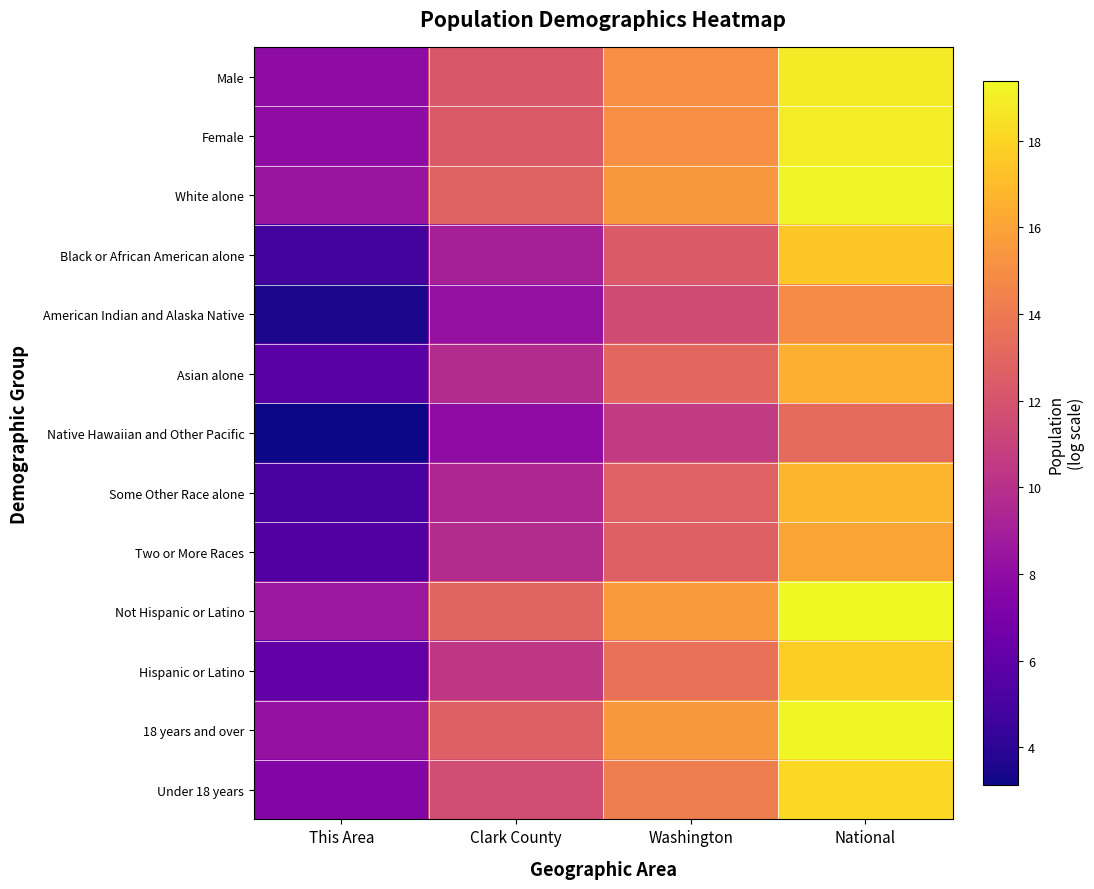

Reading right to left, what are all the values shown in this chart?

Male: National=18.8	Washington=15.0	Clark County=12.3	This Area=7.9
Female: National=18.9	Washington=15.0	Clark County=12.3	This Area=7.9
White alone: National=19.2	Washington=15.5	Clark County=12.8	This Area=8.4
Black or African American alone: National=17.5	Washington=12.4	Clark County=9.0	This Area=4.9
American Indian and Alaska Native: National=14.9	Washington=11.6	Clark County=8.2	This Area=3.5
Asian alone: National=16.5	Washington=13.1	Clark County=9.8	This Area=5.7
Native Hawaiian and Other Pacific: National=13.2	Washington=10.6	Clark County=7.9	This Area=3.1
Some Other Race alone: National=16.8	Washington=12.8	Clark County=9.4	This Area=5.1
Two or More Races: National=16.0	Washington=12.7	Clark County=9.8	This Area=5.4
Not Hispanic or Latino: National=19.4	Washington=15.6	Clark County=12.9	This Area=8.5
Hispanic or Latino: National=17.7	Washington=13.5	Clark County=10.4	This Area=6.1
18 years and over: National=19.3	Washington=15.5	Clark County=12.7	This Area=8.2
Under 18 years: National=18.1	Washington=14.3	Clark County=11.6	This Area=7.5